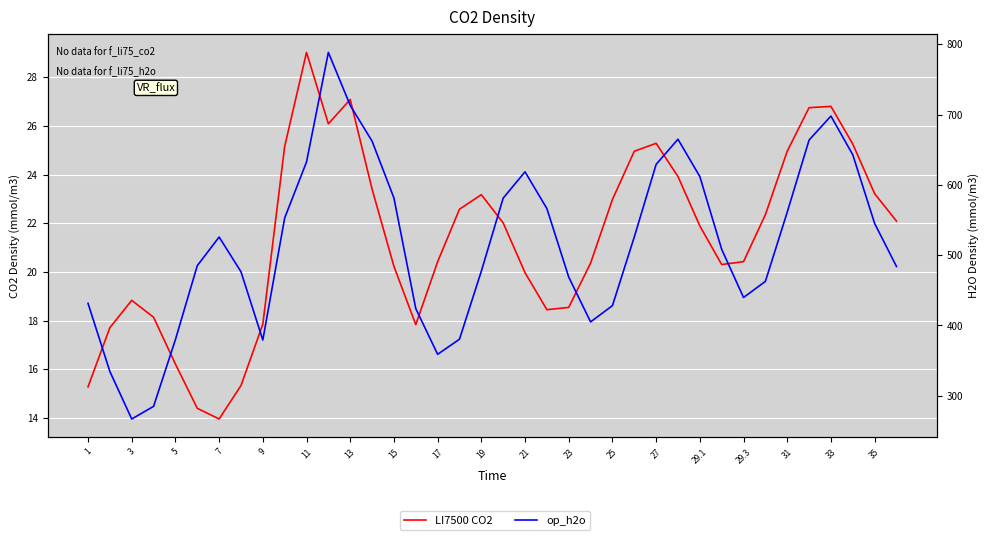

How many data points in op_h2o are less than 525?

19